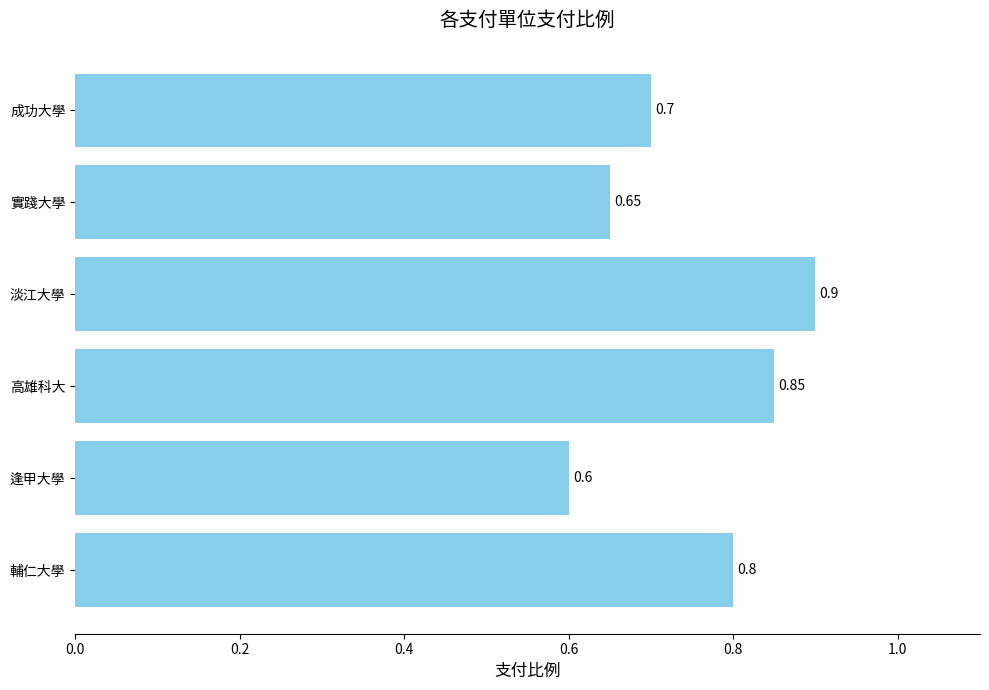

What is the difference between the maximum and minimum values?

0.3